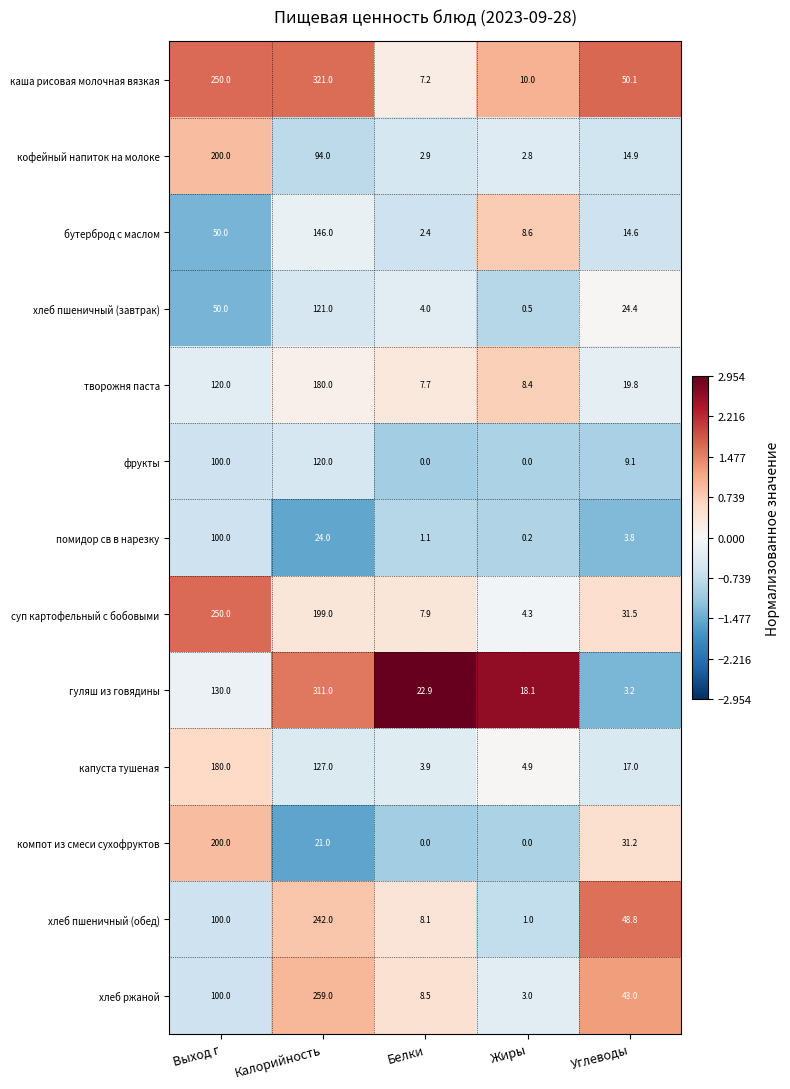

What is the average value of the творожня паста series?

67.2